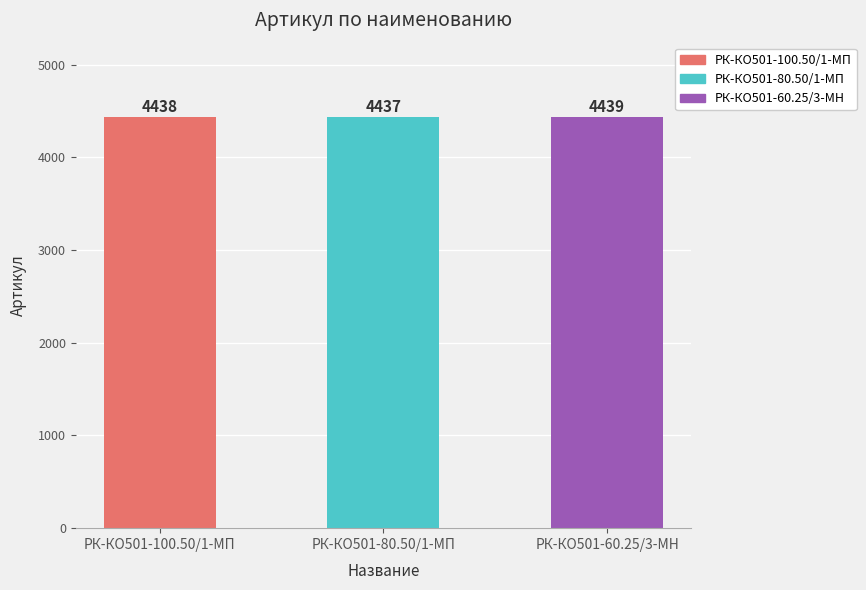

What is the value of the 3rd bar from the left?

4439